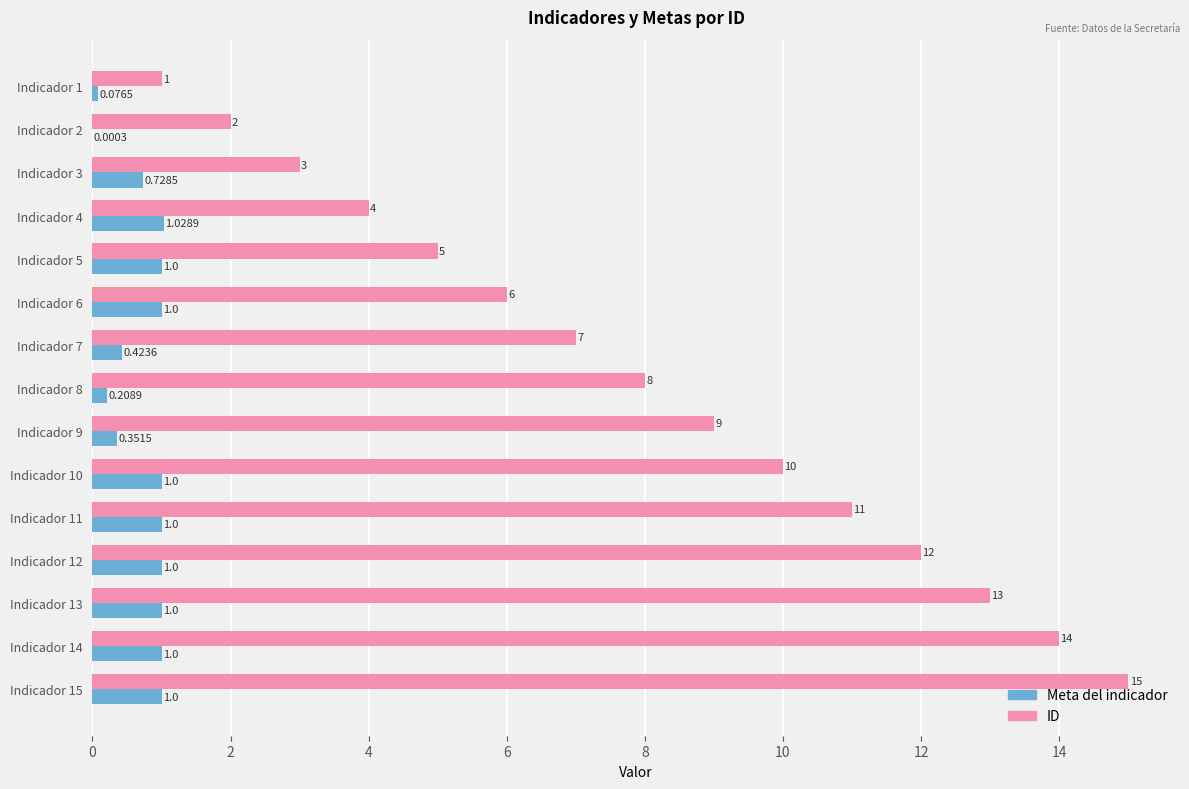

Which series has the largest total across all categories?

ID